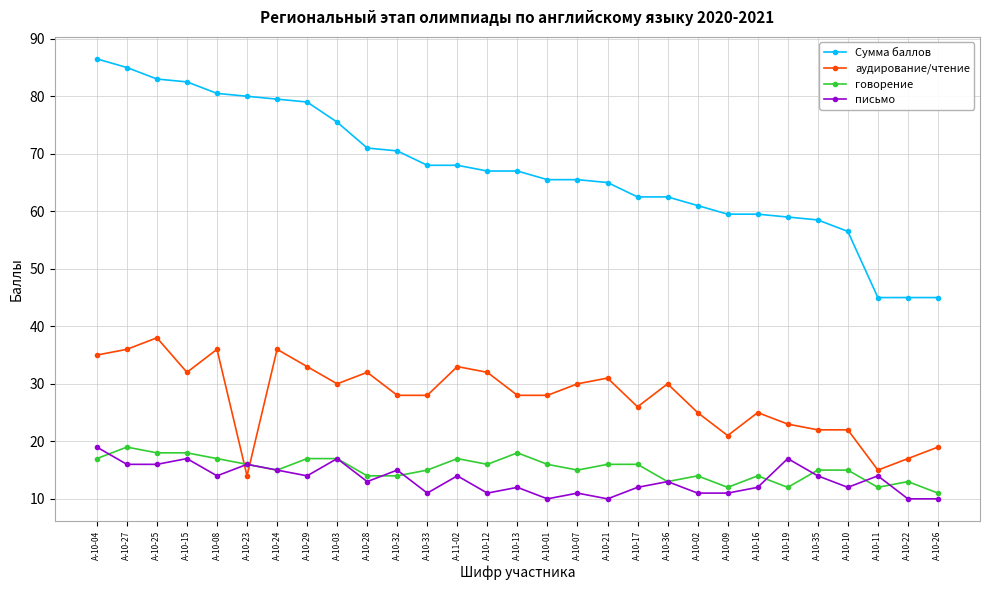

Is the value of Сумма баллов at А-10-10 greater than the value of говорение at А-11-02?

Yes